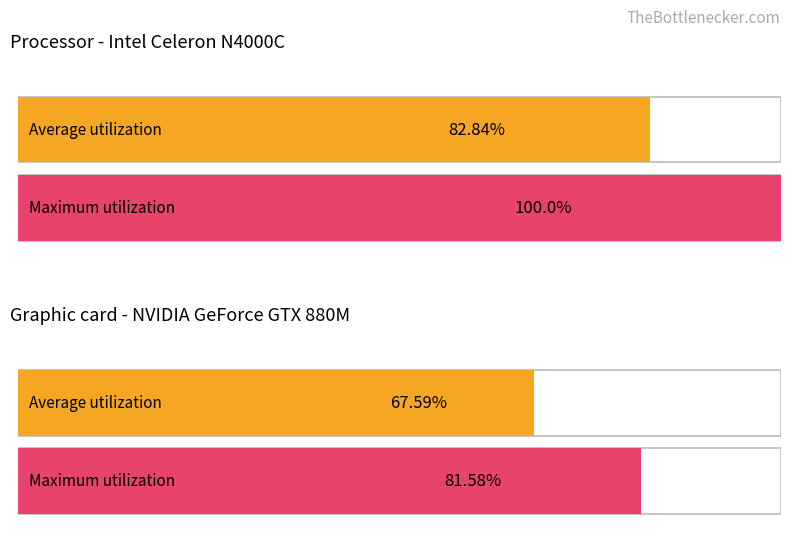

What are all the series names shown in the legend?

Average utilization, Maximum utilization